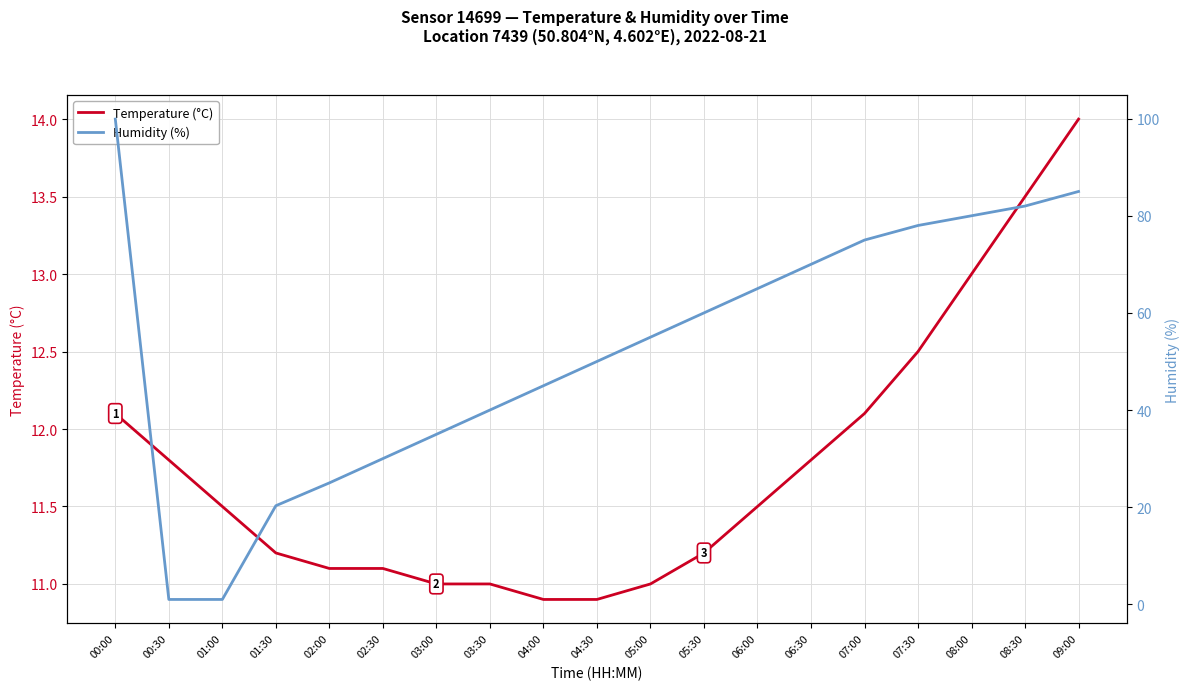

After their last crossing, which series has the higher values: Humidity (%) or Temperature (°C)?

Humidity (%)